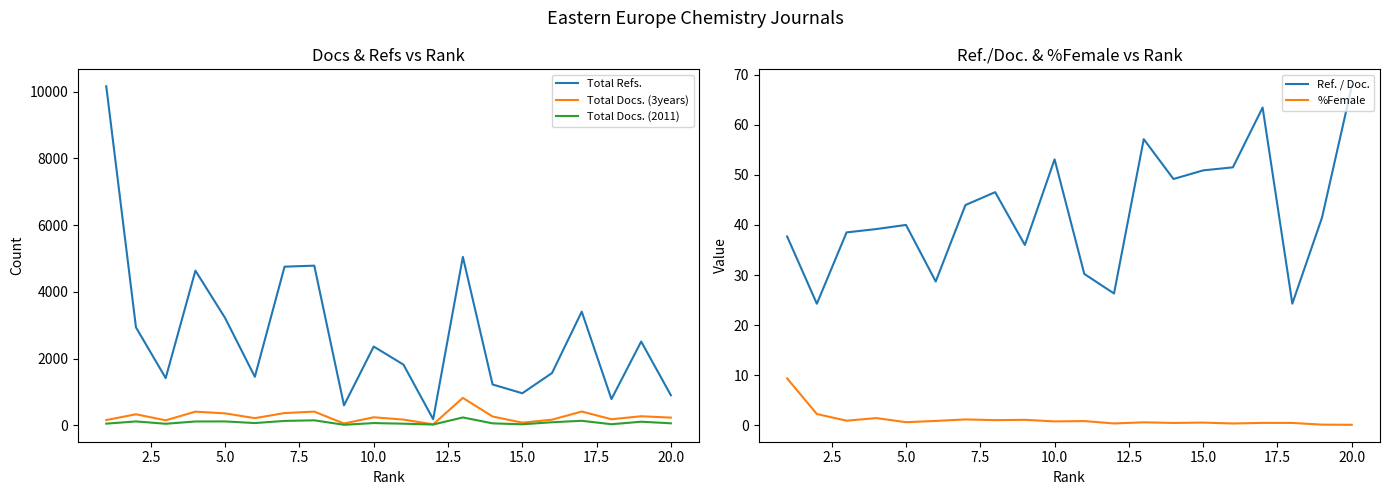

What is the minimum value for Ref. / Doc.?

24.3